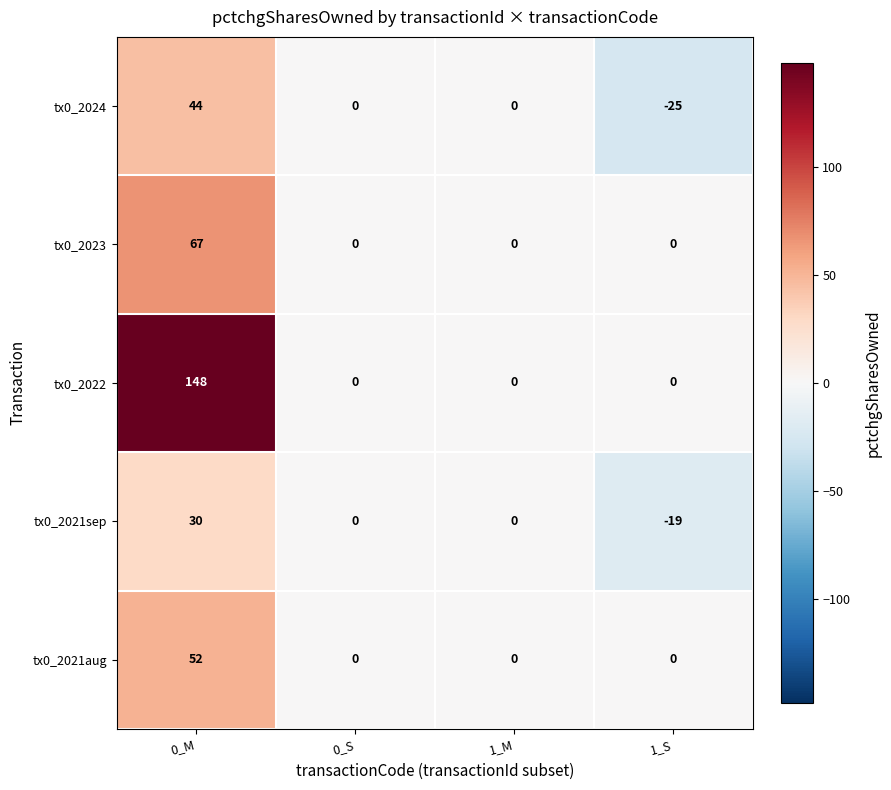

At 0_M, list the series in order from smallest to largest.

tx0_2021sep, tx0_2024, tx0_2021aug, tx0_2023, tx0_2022